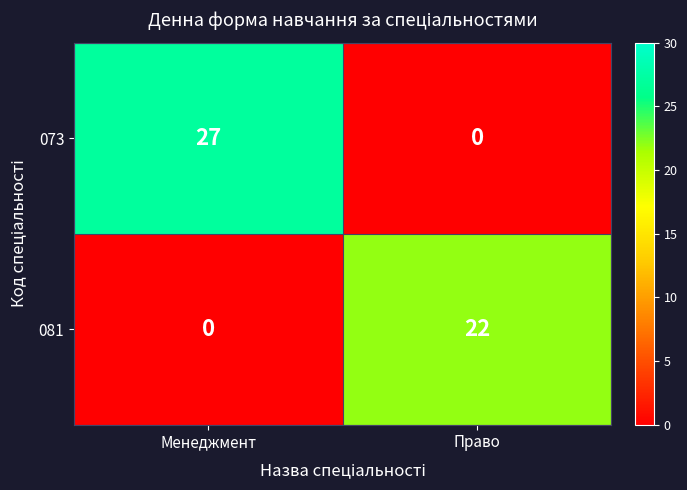

What is the highest value of the 073 series?

27